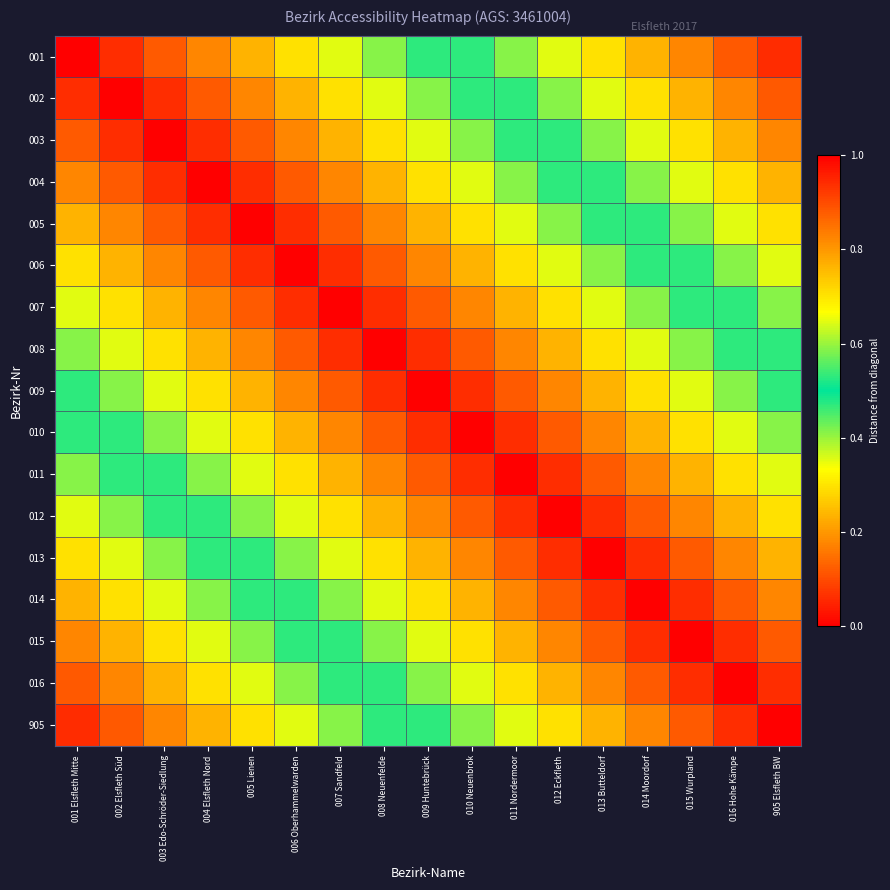

At which category does the chart reach its minimum across all series?

001 Elsfleth Mitte